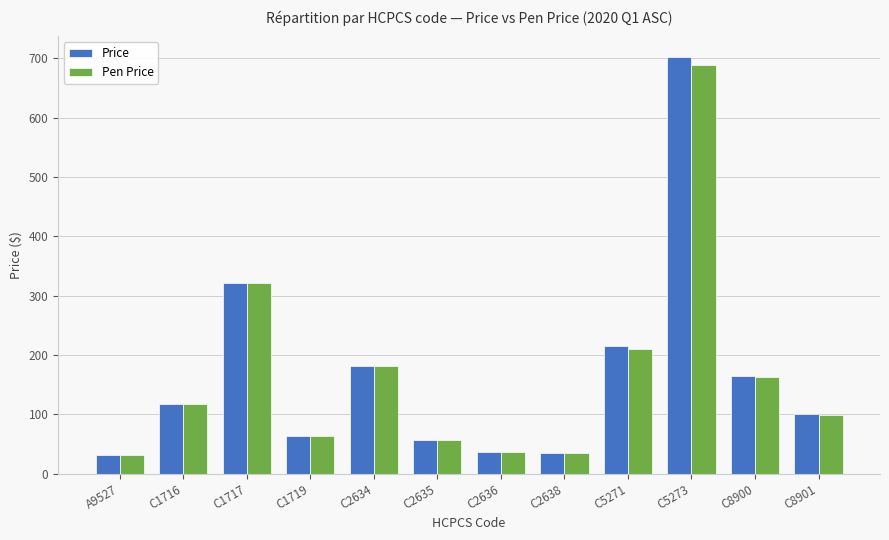

At which category is the sum across all series the highest?

C5273